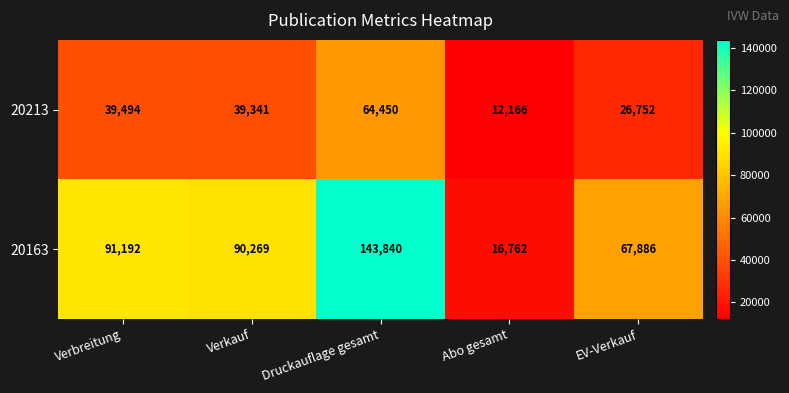

What is the difference between the maximum and minimum values in the 20163 series?

127078